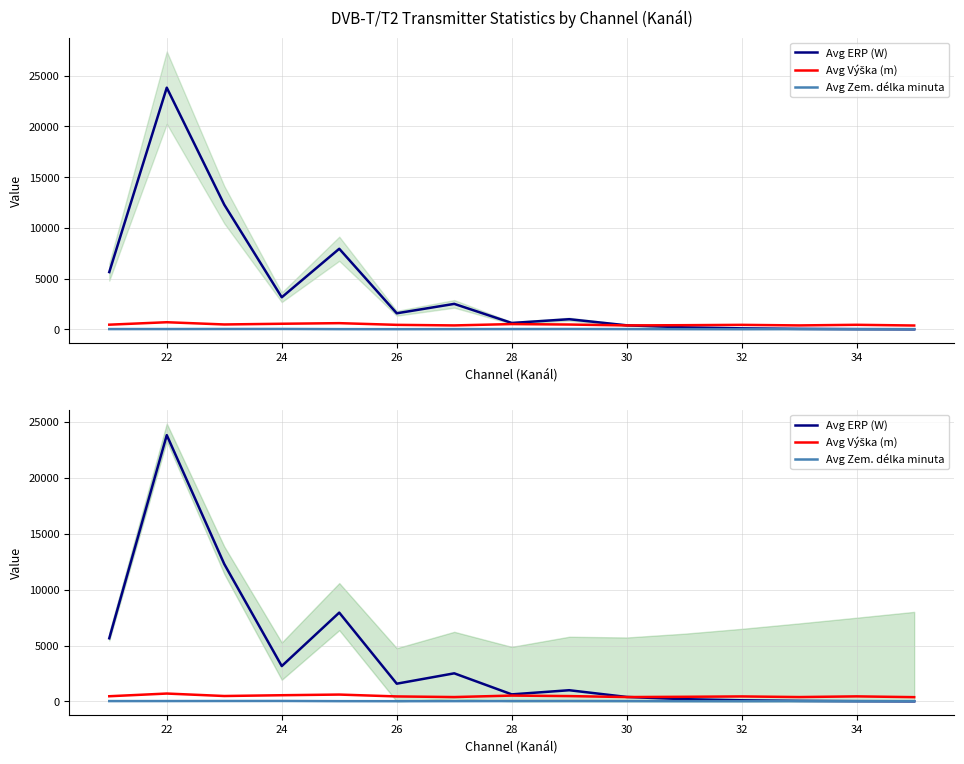

Read the Avg Výška (m) value at 30, to the nearest 10.

390